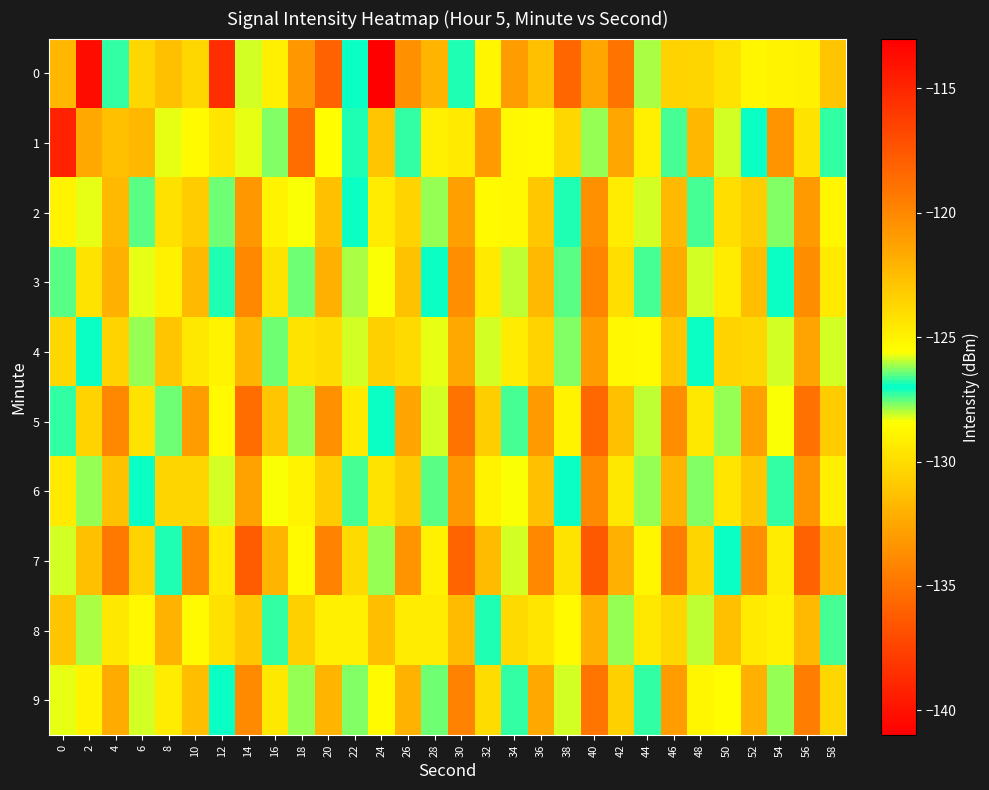

What is the total value across all series at 24?

-1273.1